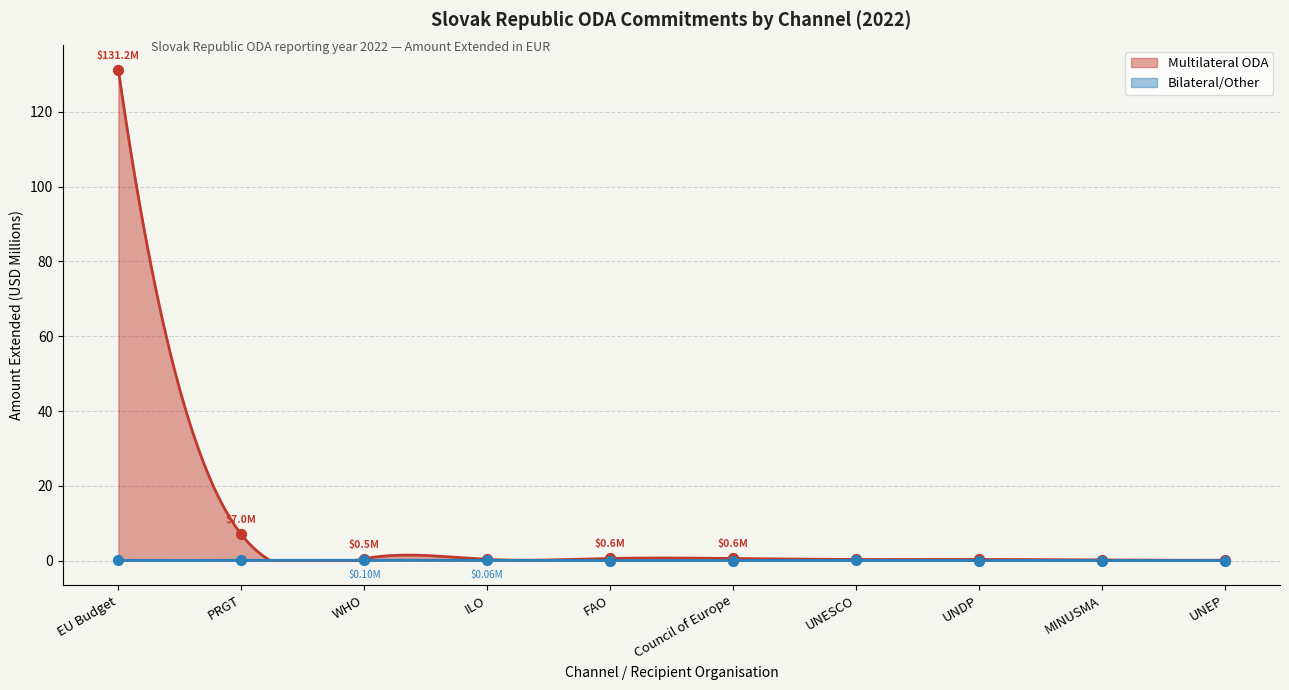

Is the value of Bilateral/Other at ILO greater than the value of Multilateral ODA at UNEP?

No